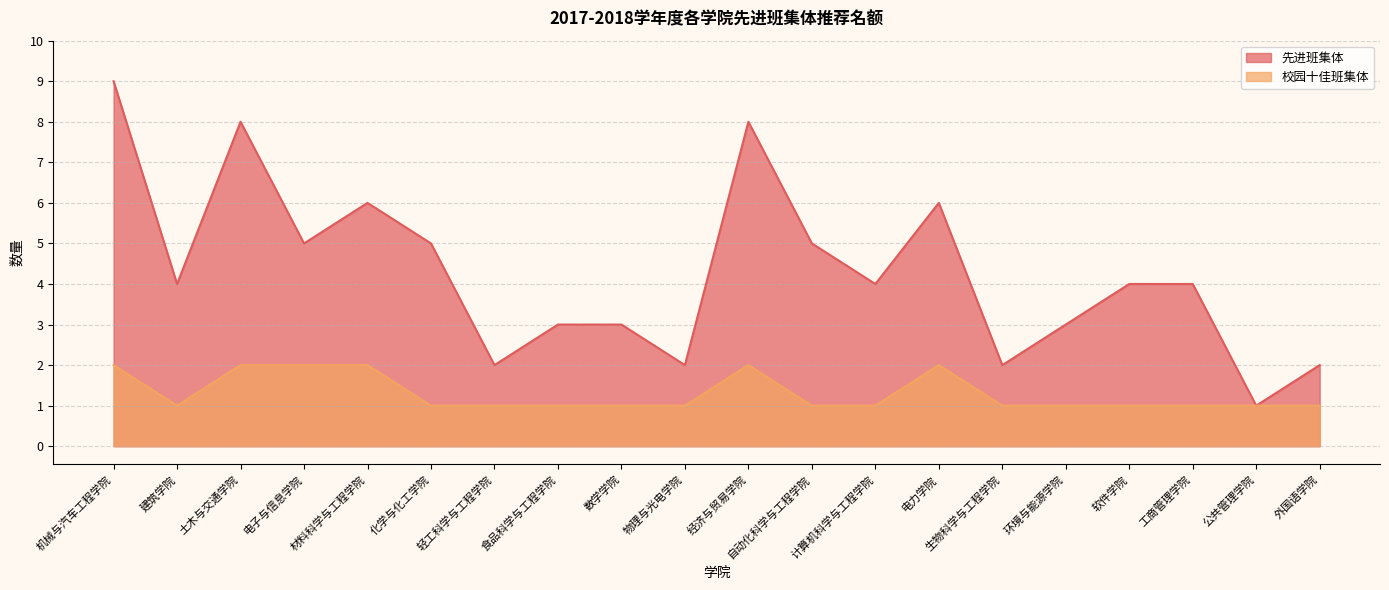

True or false: 校园十佳班集体 and 先进班集体 intersect in this chart.

False